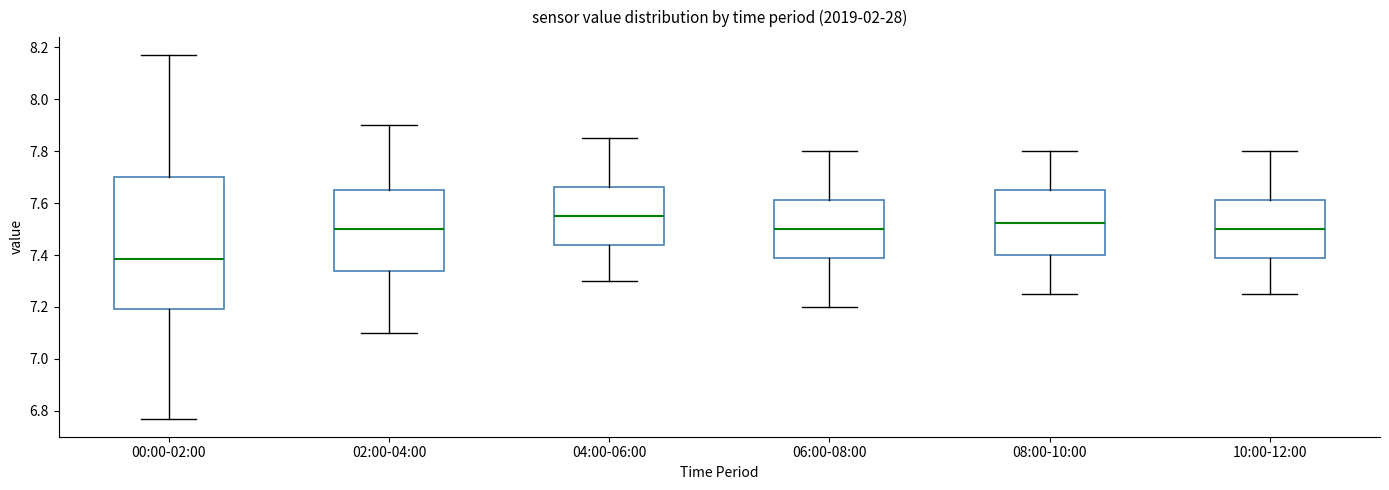

Reading left to right, transcribe this box plot: for each box, give where its median line is, the range the box spans, and where its two whiskers end, as read against the y-axis. The values are not printed on the chart, so give them approximately, as read against the axis.

00:00-02:00: median 7.38, box 7.20 to 7.70, whiskers 6.78 to 8.18
02:00-04:00: median 7.50, box 7.34 to 7.66, whiskers 7.10 to 7.90
04:00-06:00: median 7.56, box 7.44 to 7.66, whiskers 7.30 to 7.86
06:00-08:00: median 7.50, box 7.38 to 7.62, whiskers 7.20 to 7.80
08:00-10:00: median 7.52, box 7.40 to 7.66, whiskers 7.26 to 7.80
10:00-12:00: median 7.50, box 7.38 to 7.62, whiskers 7.26 to 7.80